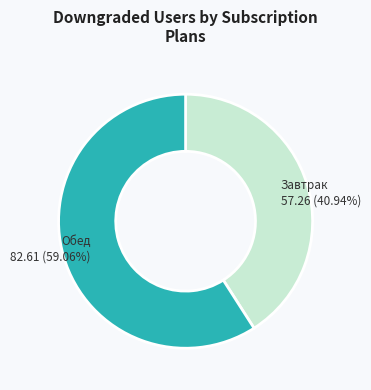

How many slices are in this pie chart?

2